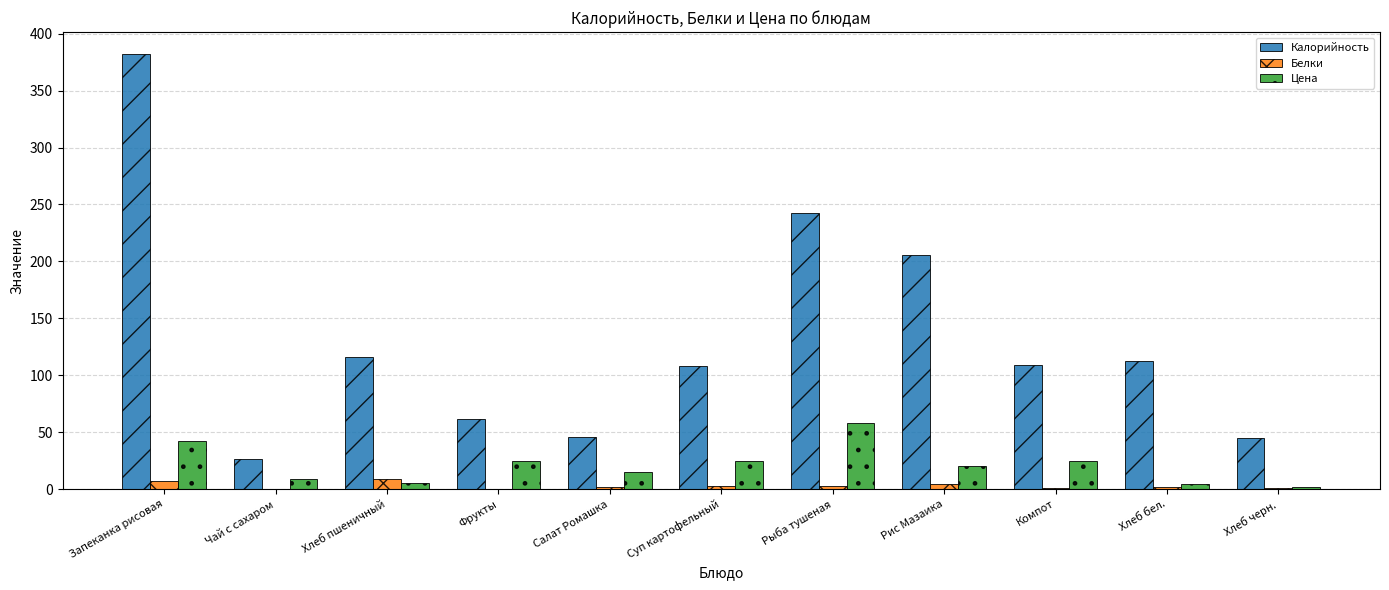

Which series changed the most between Чай с сахаром and Рис Мазаика?

Калорийность